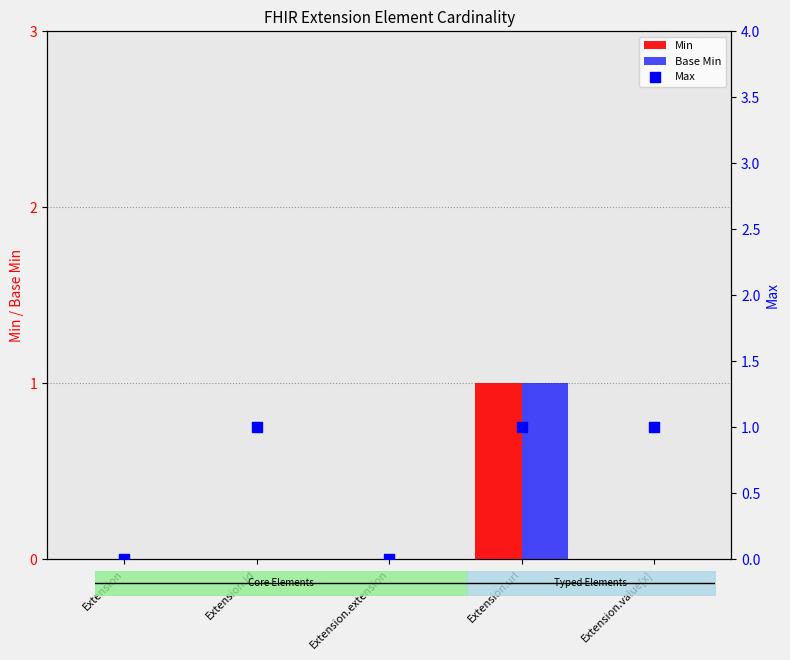

What is the total value across all series at Extension.id?

1